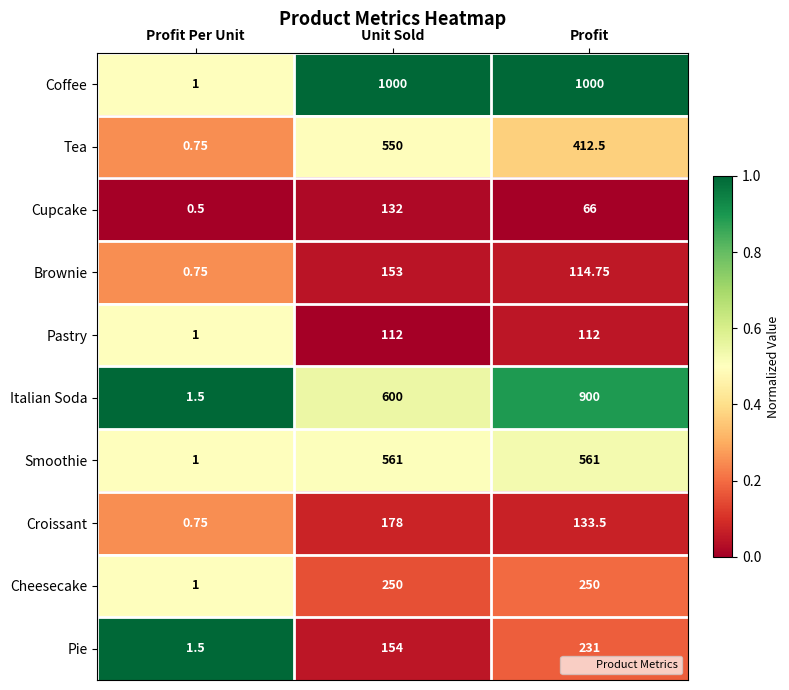

Which series has the largest total across all categories?

Coffee